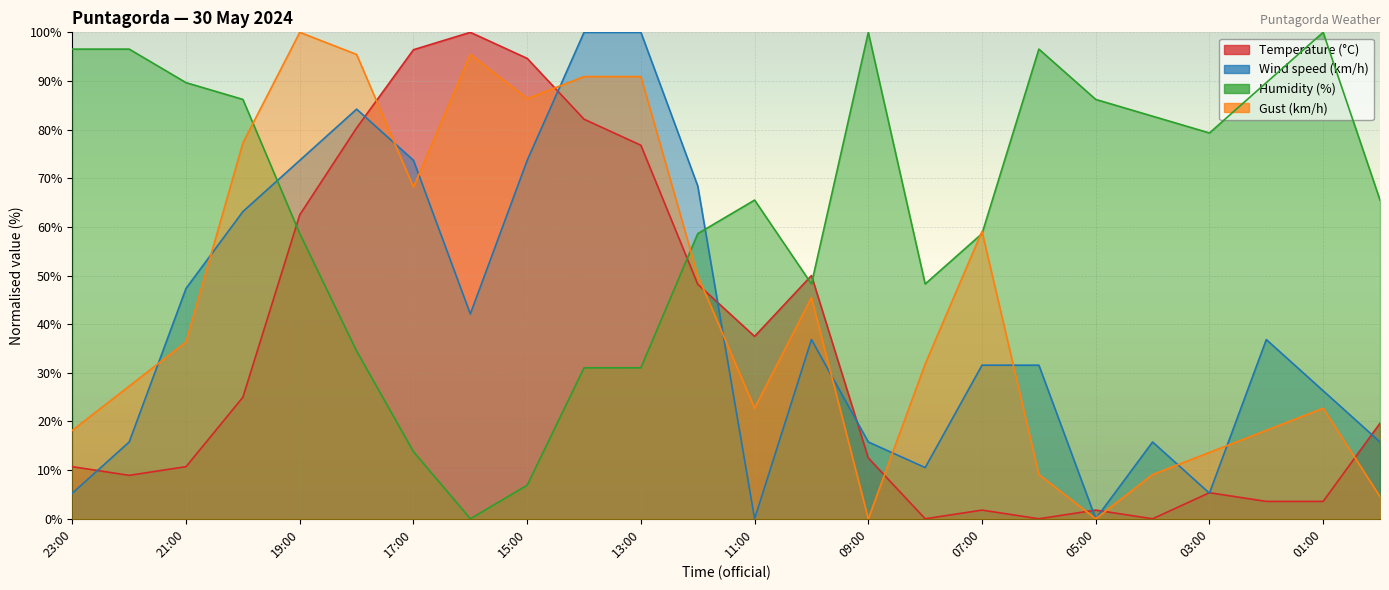

True or false: Wind speed (km/h) has more than 2 interior local peaks.

True